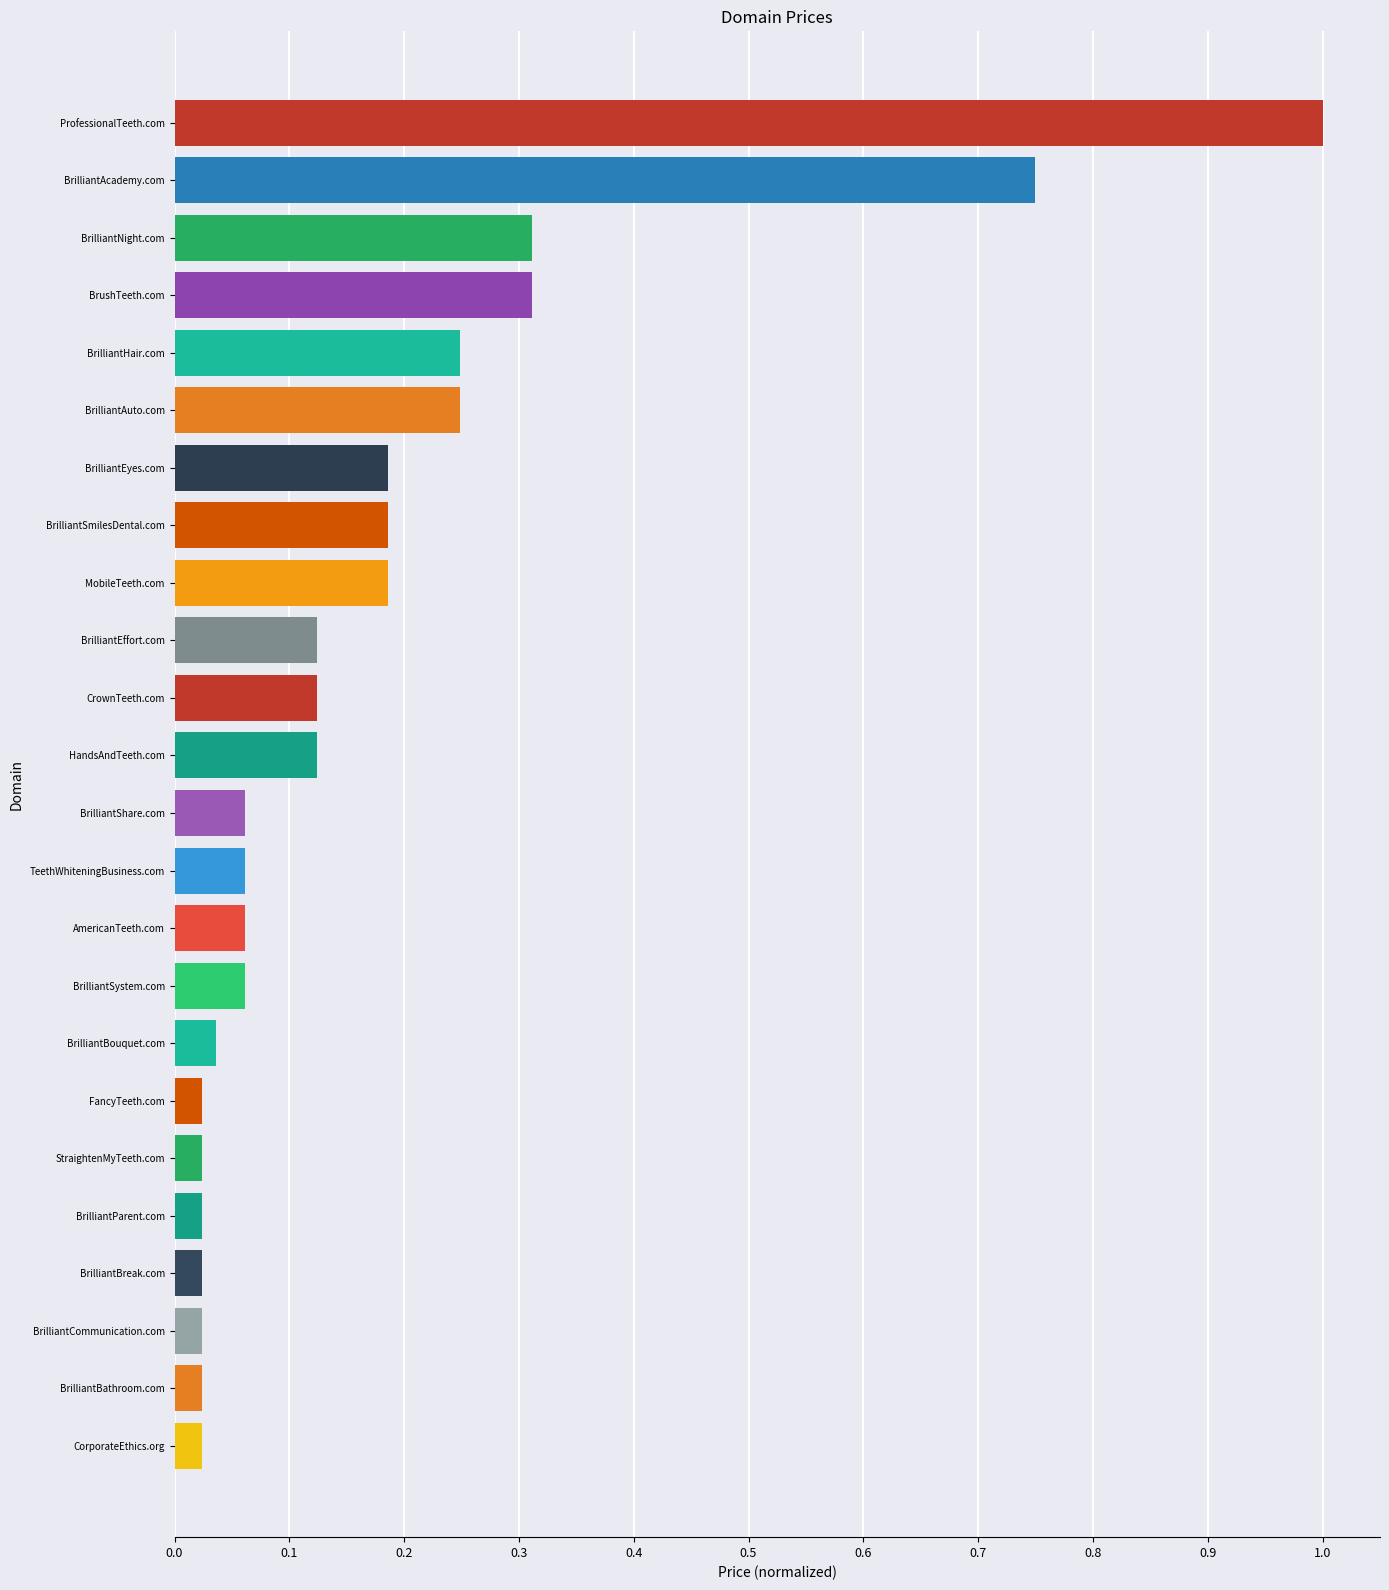

Which has a higher value, BrilliantCommunication.com or BrilliantNight.com?

BrilliantNight.com